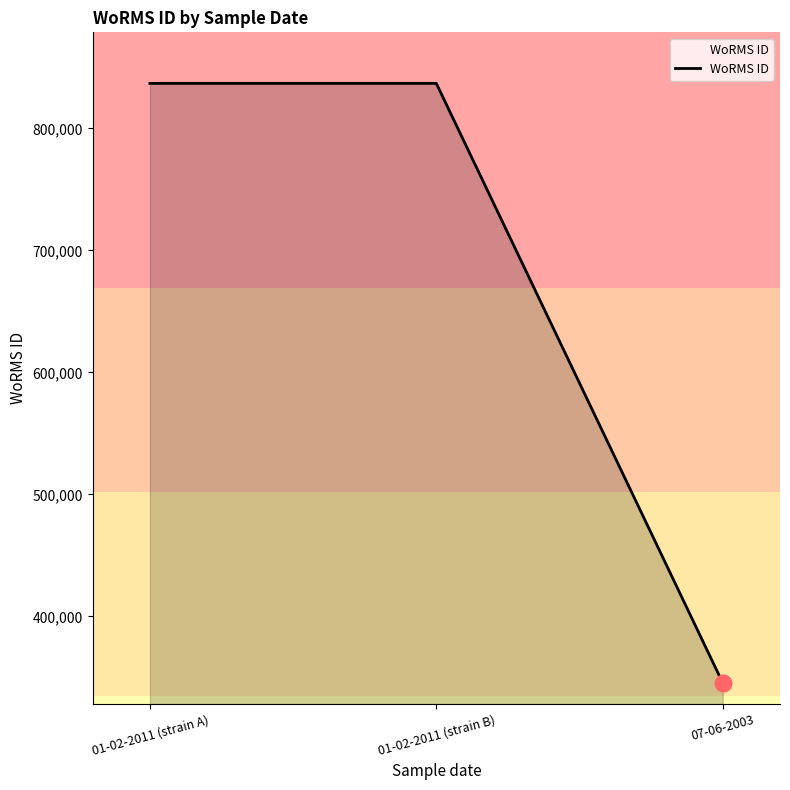

True or false: the data shows 345504 at 07-06-2003.

True